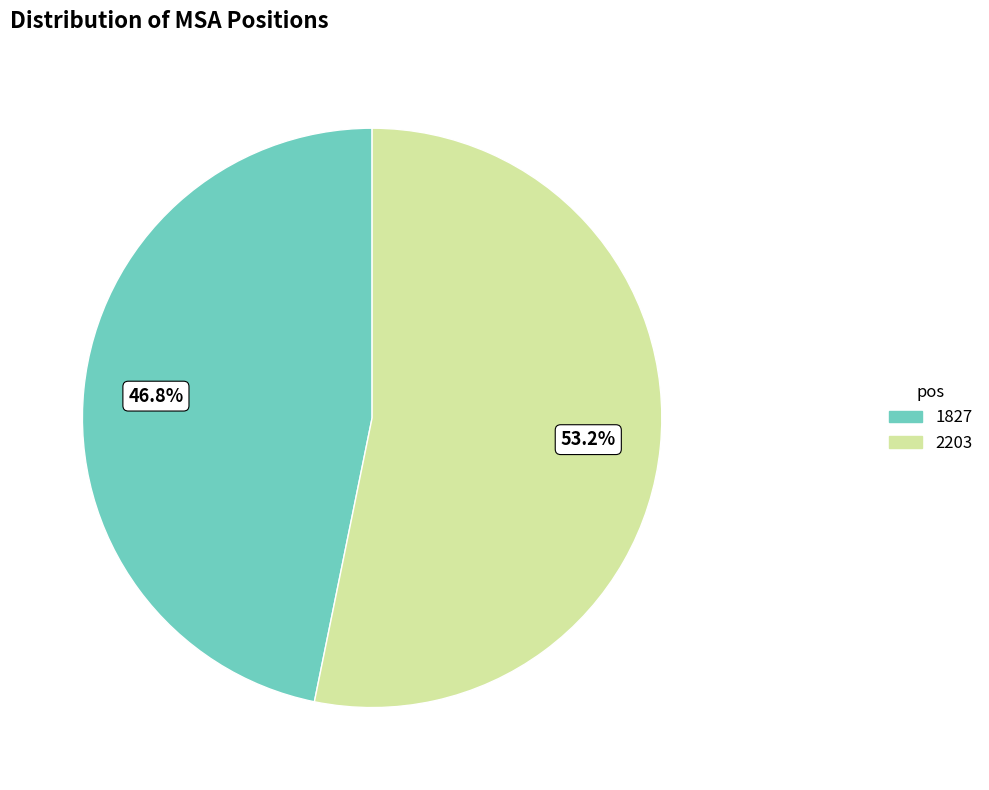

What percentage is the 1827 slice, to the nearest percent?

47%